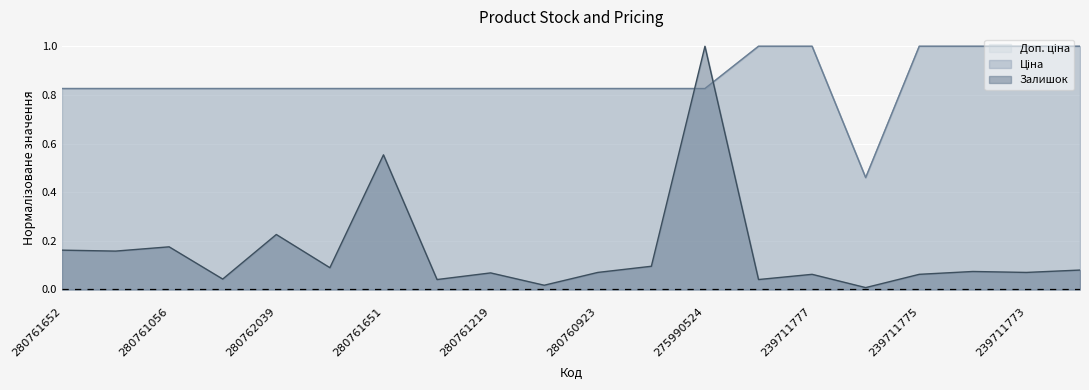

True or false: Доп. ціна and Ціна cross at least once.

False